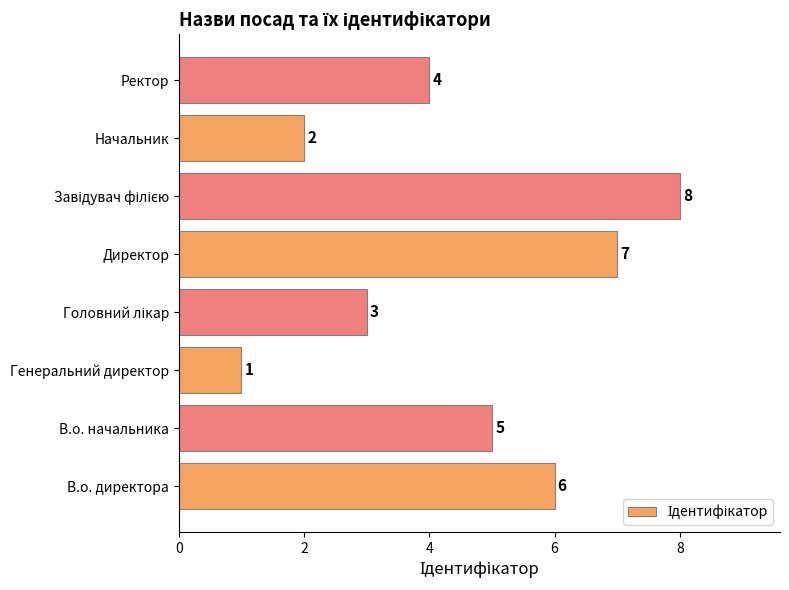

Reading bottom to top, list all the values displayed in this chart.

6	5	1	3	7	8	2	4